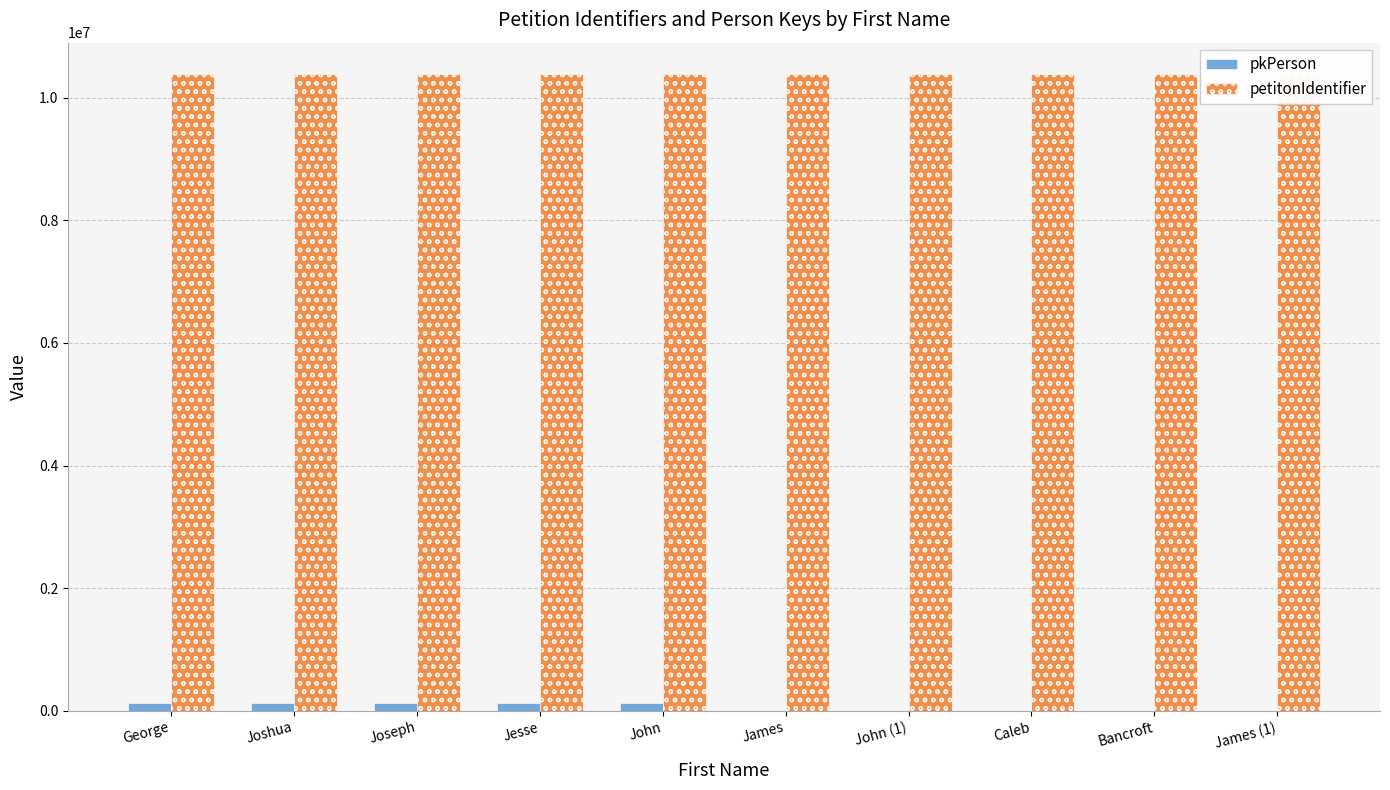

How many values in the pkPerson series exceed 136047?

4